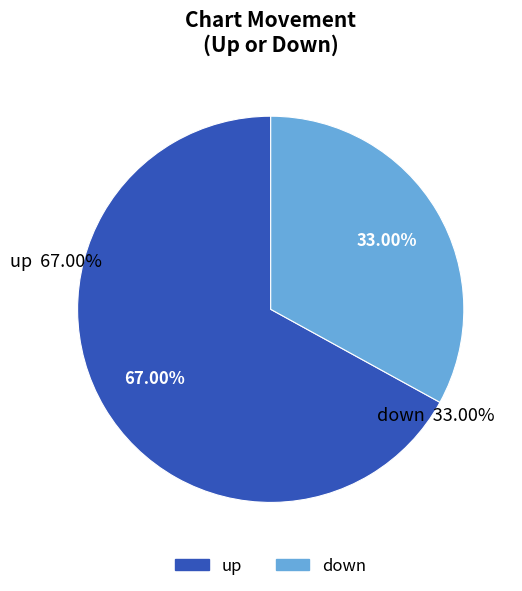

Combined, what portion of the pie is up and down?

100.0%